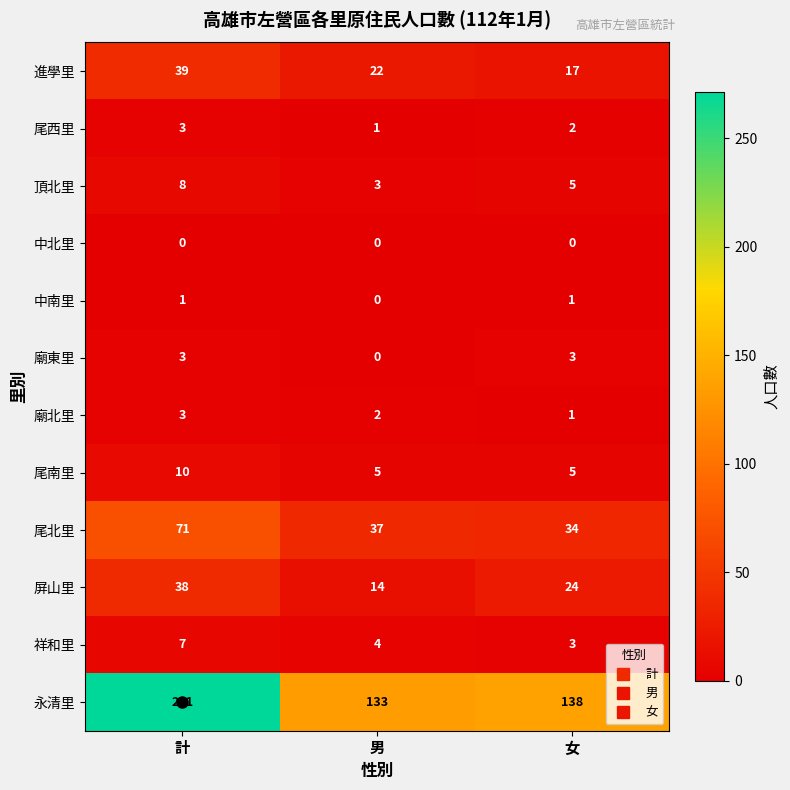

At which label is 永清里 closest to 202?

女